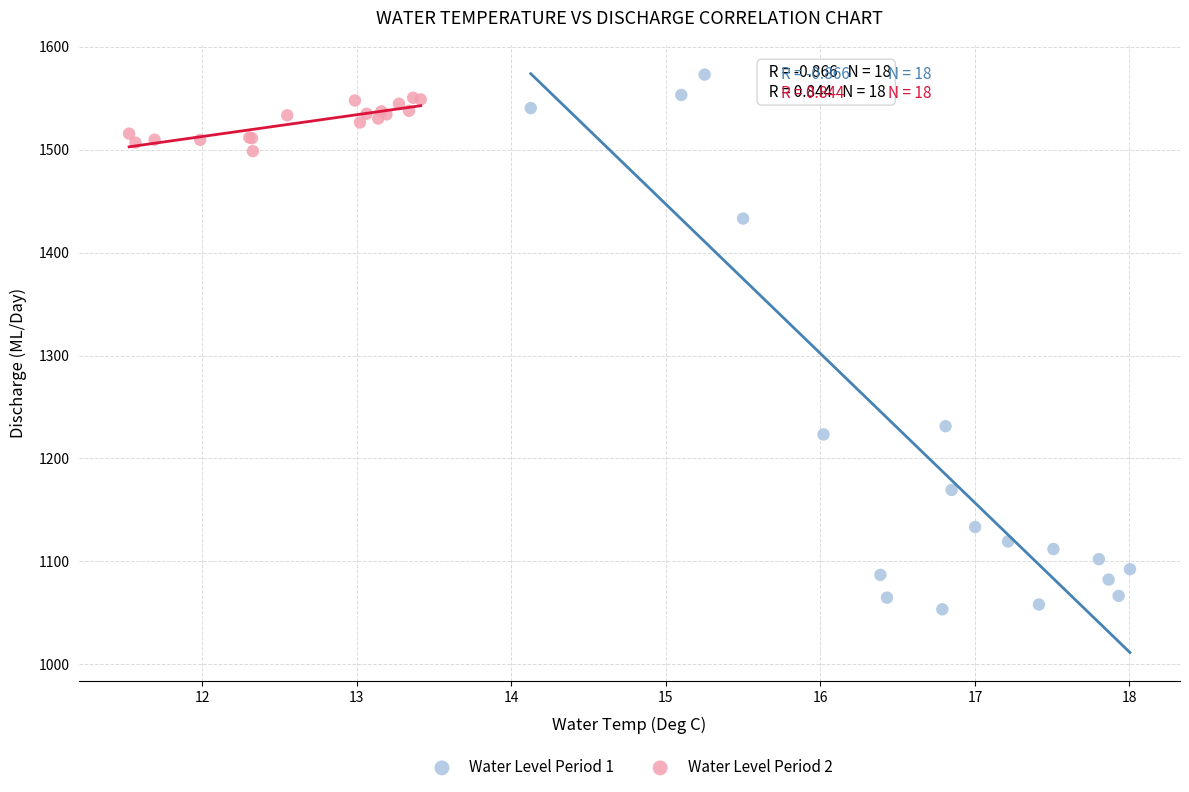

Which series reaches the minimum Y coordinate?

Water Level Period 1